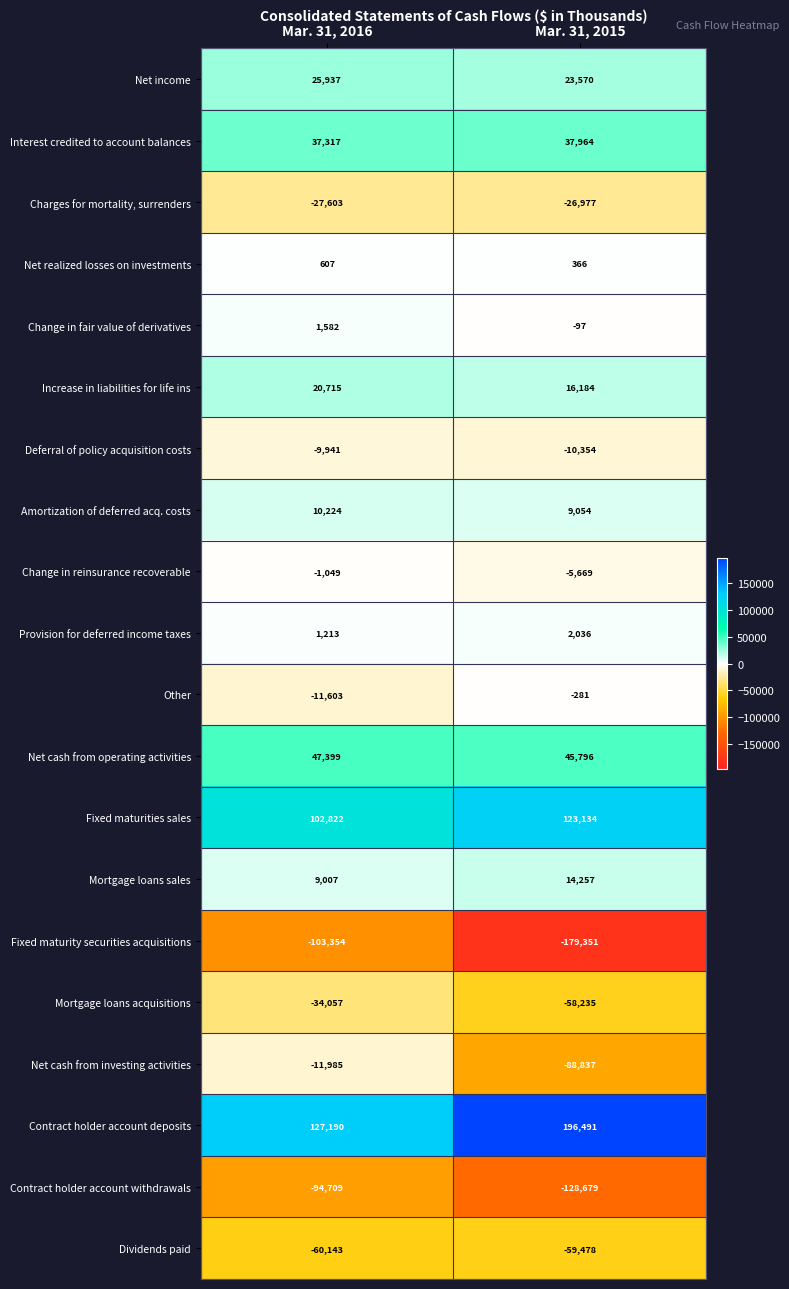

Which series changed the most between Mar. 31, 2016 and Mar. 31, 2015?

Net cash from investing activities